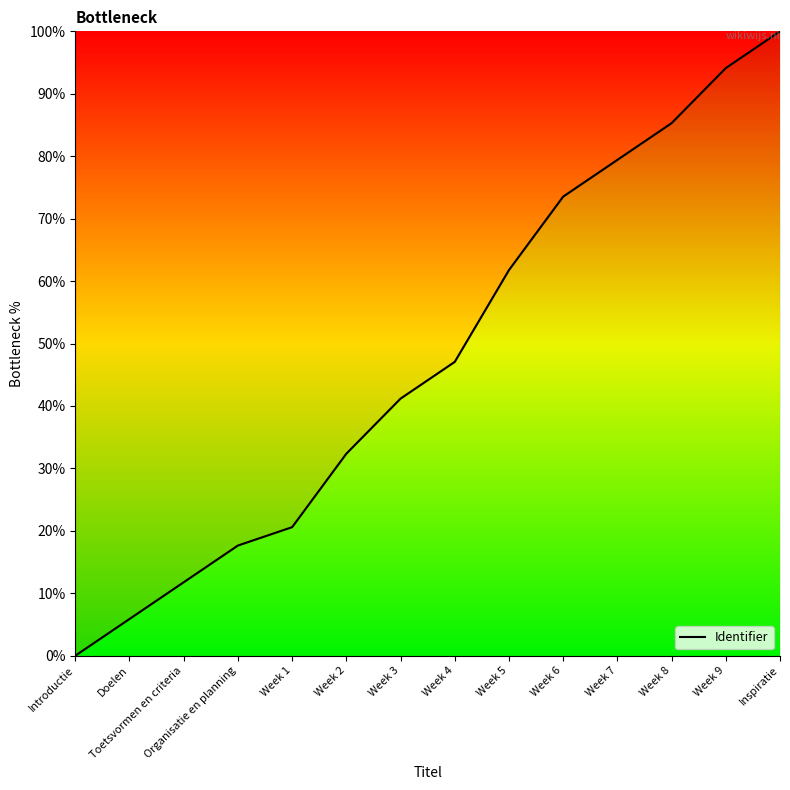

What value does the data have at Week 2?

32.4